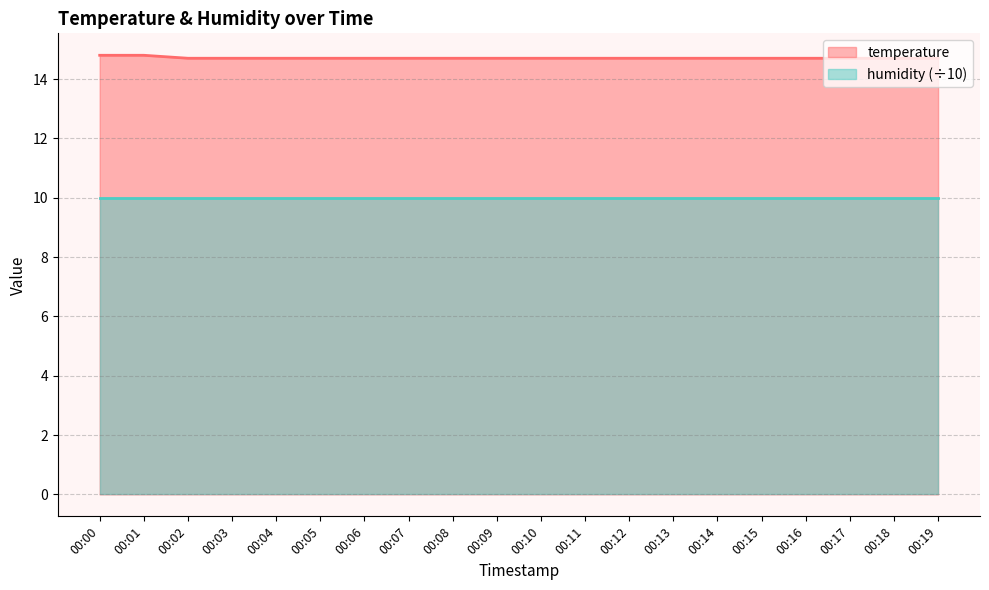

Is it true that the value at 00:01 is 14.8?

True